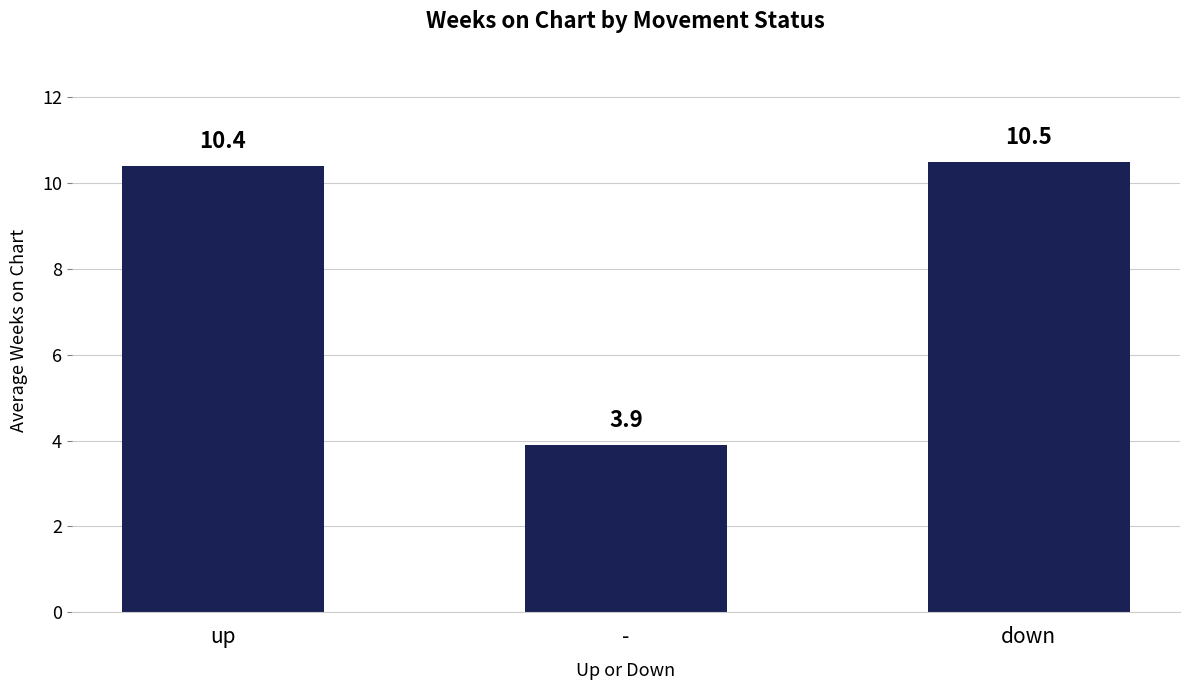

What is the average value?

8.3